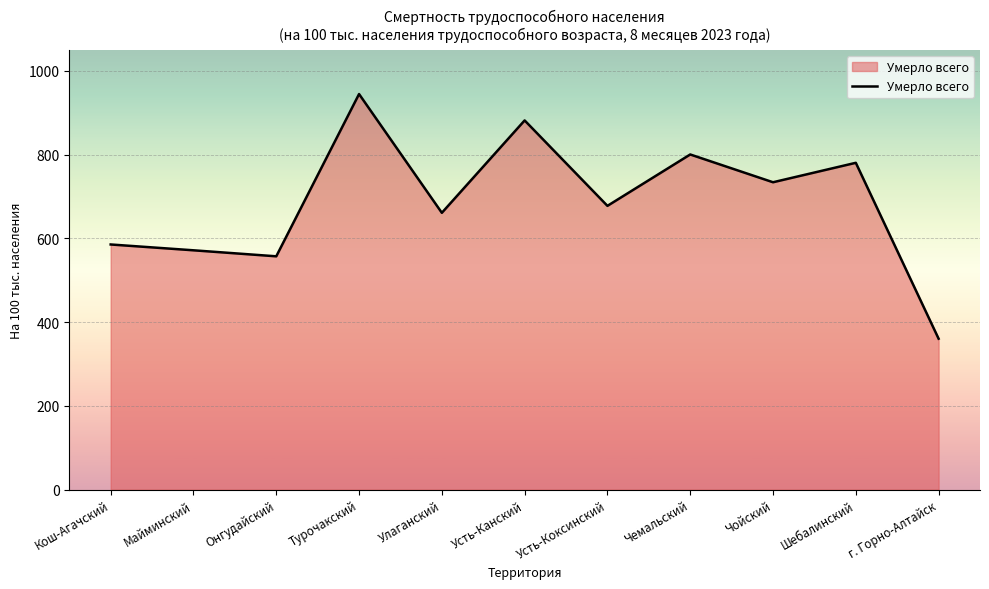

What is the sum of all values?

7554.5